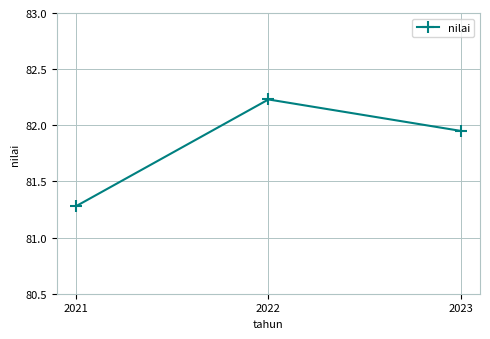

What is the difference between the second highest and minimum values?

0.7